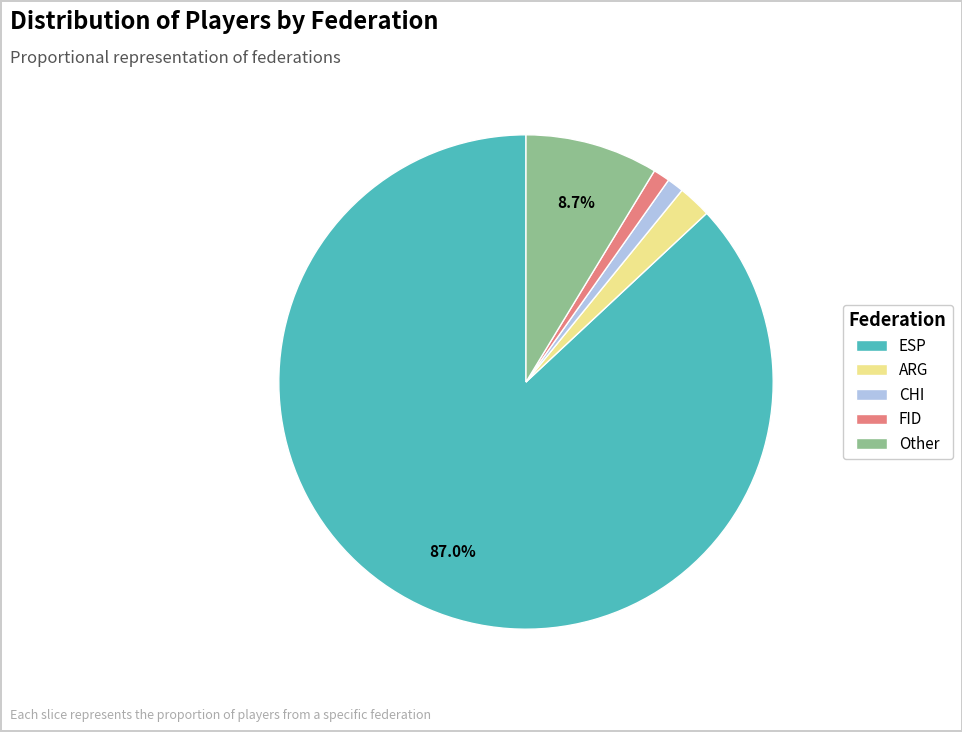

Count the number of slices in the pie.

5